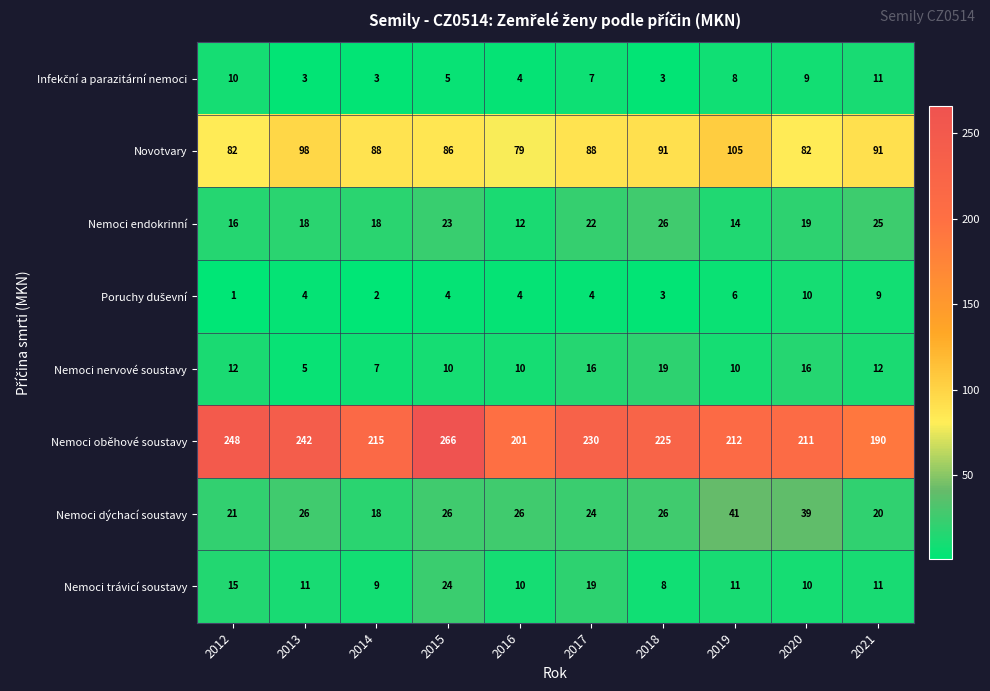

Which series has the largest range (max minus min)?

Nemoci oběhové soustavy